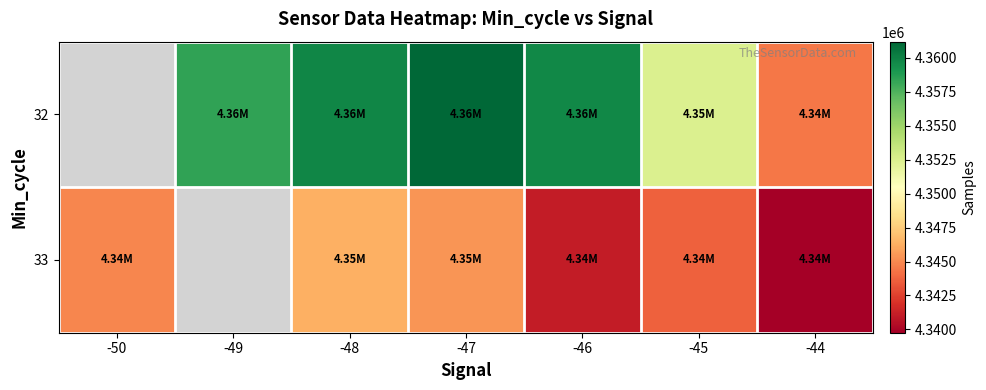

Is it true that 32 equals 7382371.2 at -46?

False